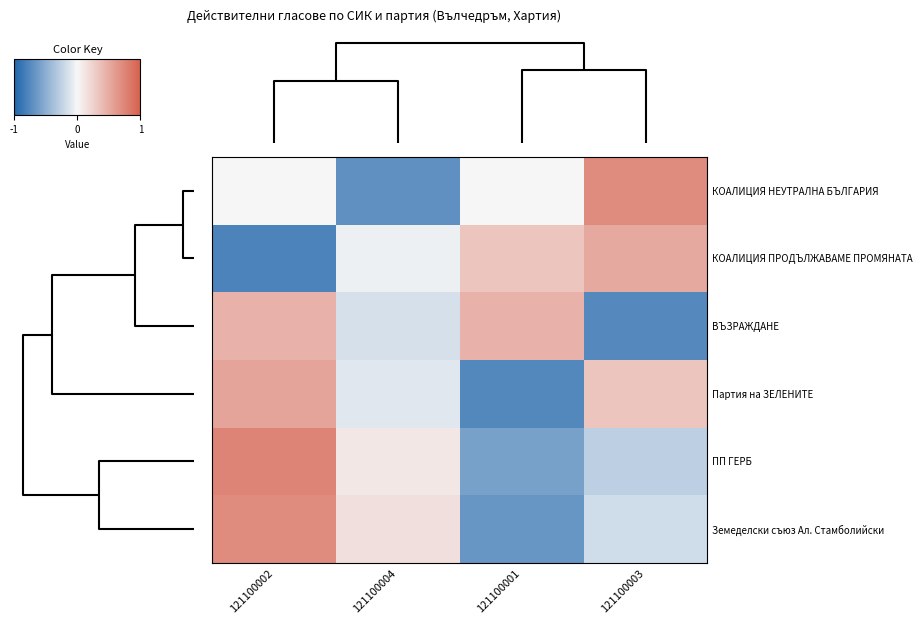

What is the greatest value displayed?

1.5